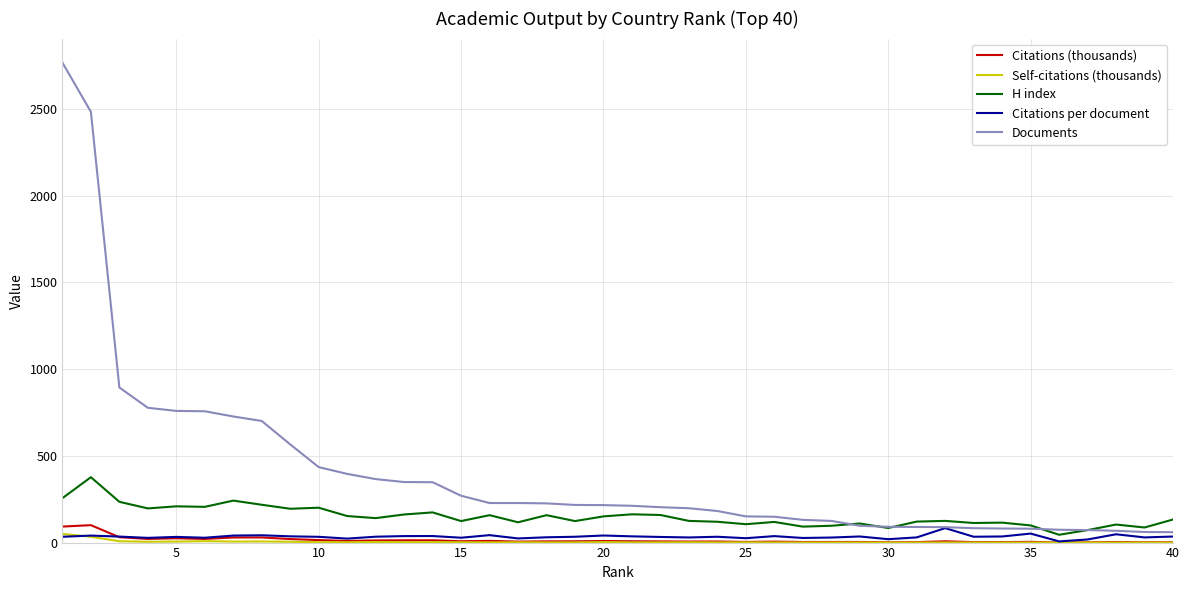

How many distinct data groups are displayed?

5